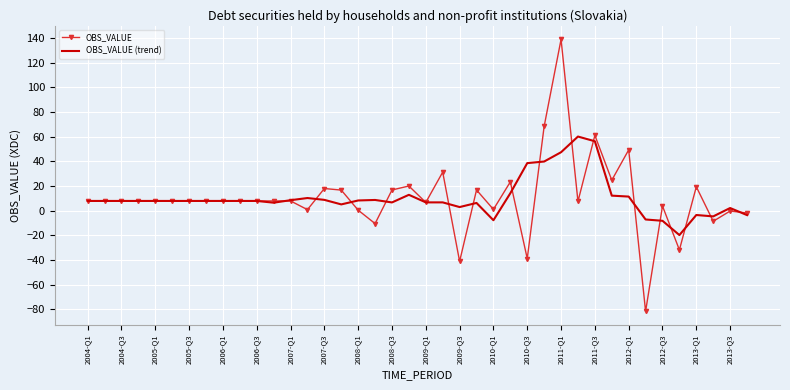

What is the difference between the second highest and second lowest values in the OBS_VALUE (trend) series?

64.5